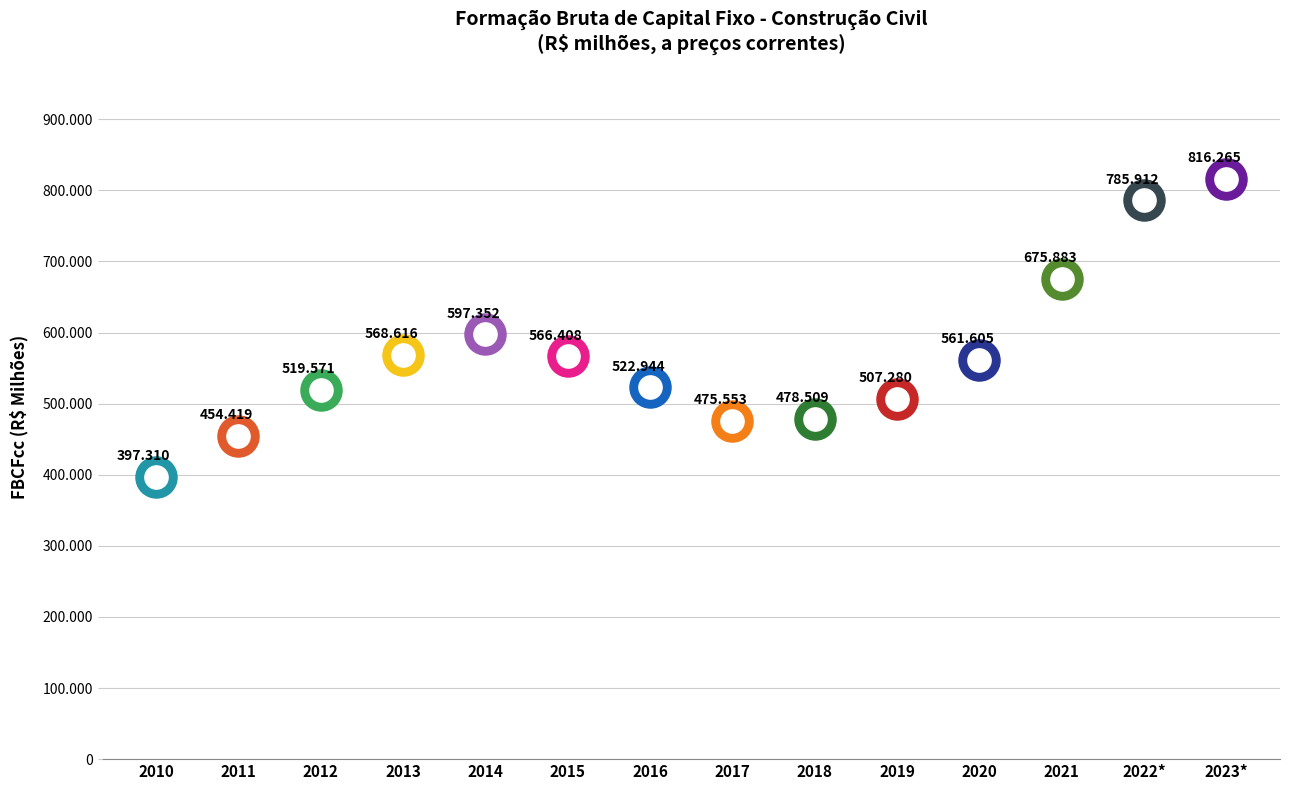

Approximately how many times larger is the value at 2010 compared to 2020?

0.7